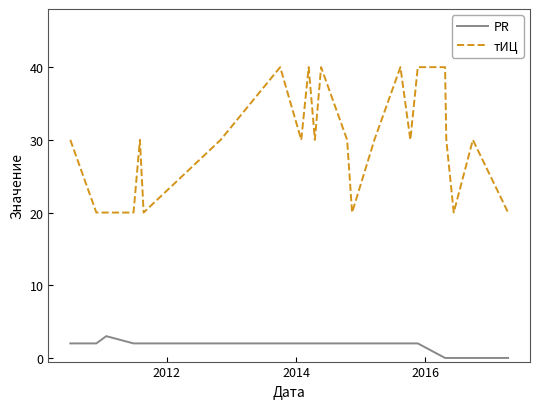

What is the maximum value shown in the chart?

40